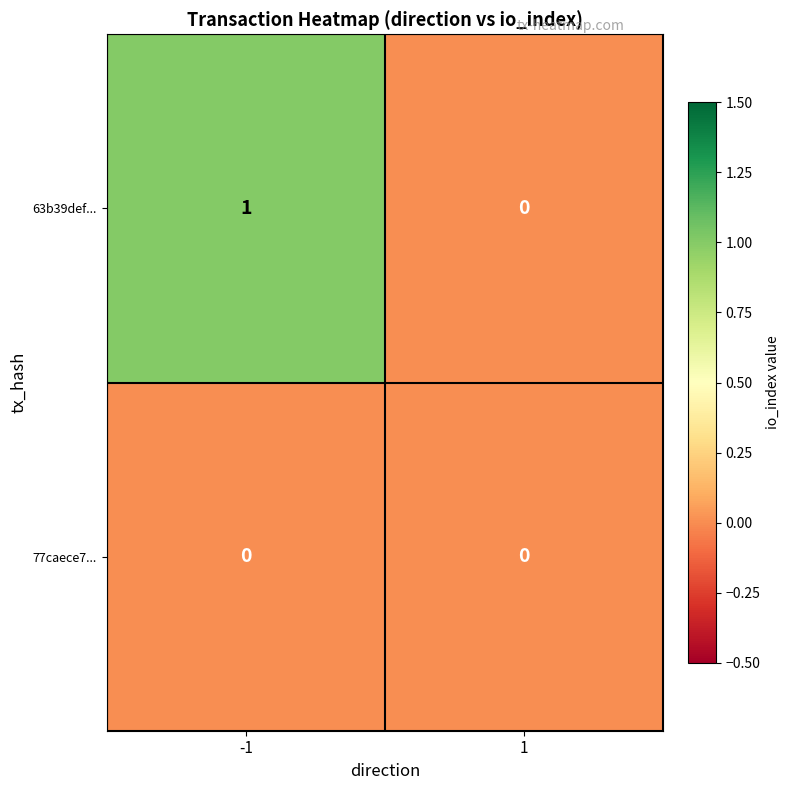

At -1, list the series in order from largest to smallest.

63b39def..., 77caece7...